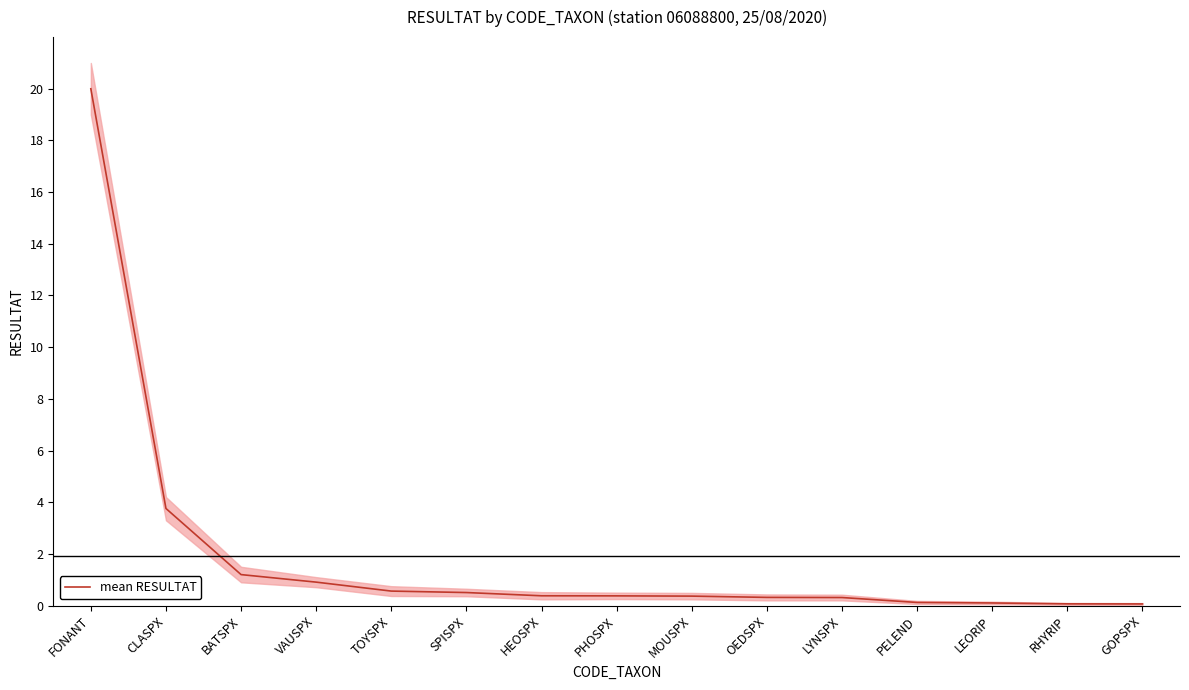

Reading left to right, list all the values displayed in this chart.

FONANT=20.0	CLASPX=3.8	BATSPX=1.2	VAUSPX=0.9	TOYSPX=0.6	SPISPX=0.5	HEOSPX=0.4	PHOSPX=0.4	MOUSPX=0.4	OEDSPX=0.3	LYNSPX=0.3	PELEND=0.1	LEORIP=0.1	RHYRIP=0.1	GOPSPX=0.1